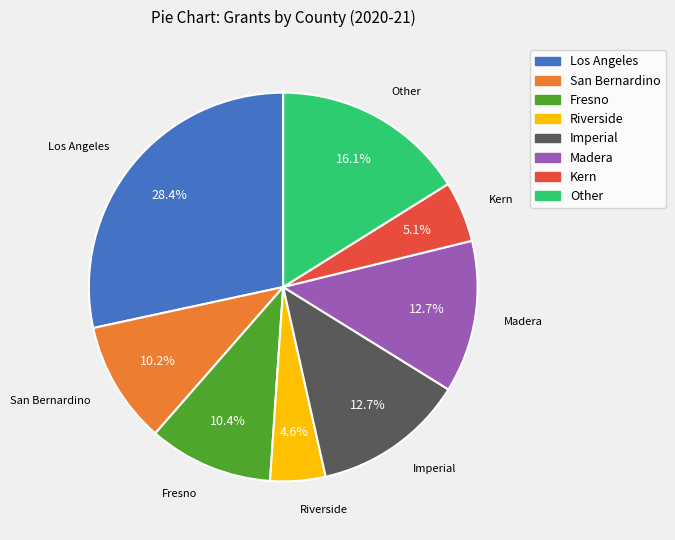

To the nearest percent, what percentage of the pie is Riverside?

5%